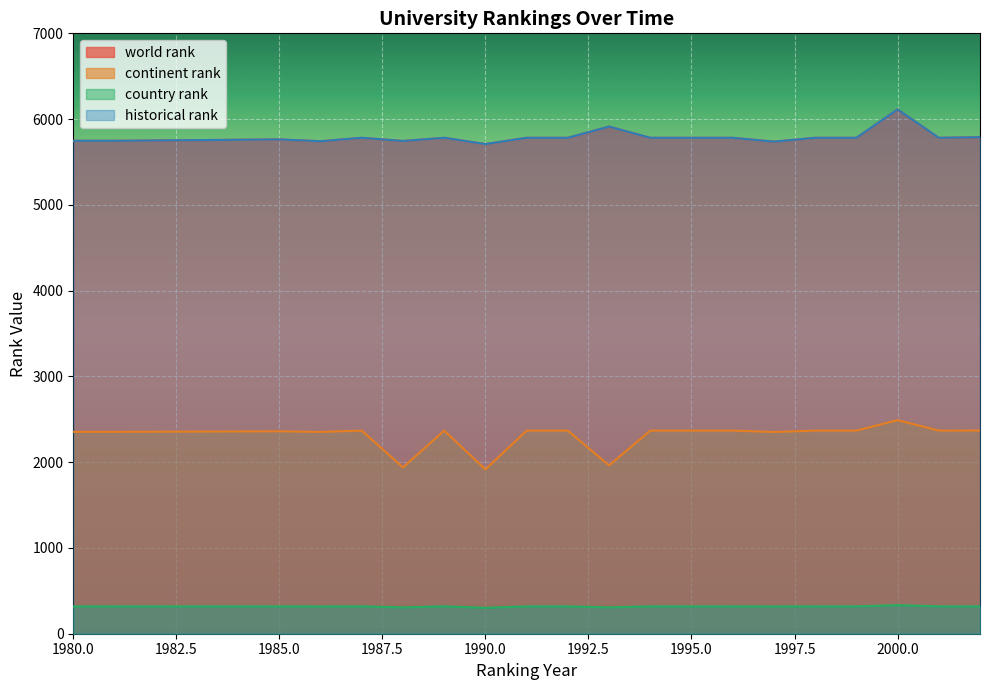

How many interior local peaks does the historical rank series have?

5